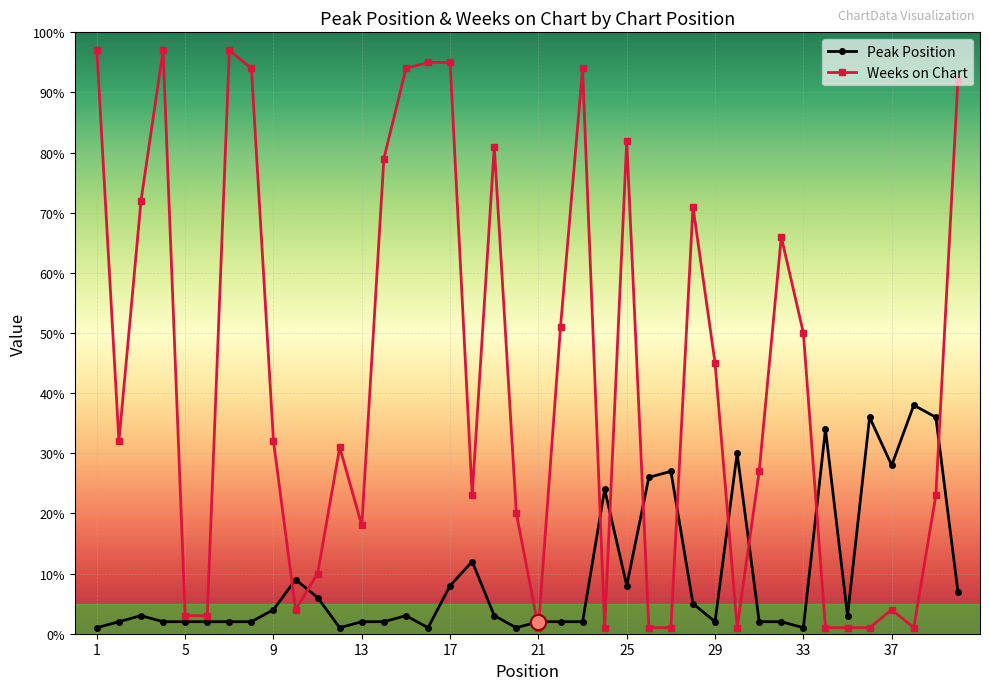

At how many categories does at least one series exceed 64?

15